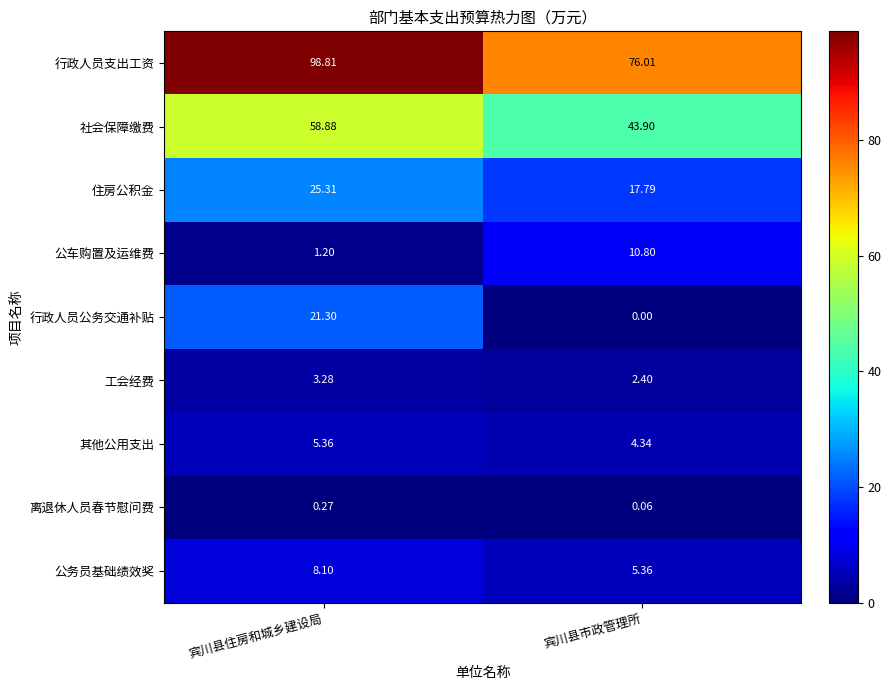

Rank the series at 宾川县住房和城乡建设局 from lowest to highest value.

离退休人员春节慰问费, 公车购置及运维费, 工会经费, 其他公用支出, 公务员基础绩效奖, 行政人员公务交通补贴, 住房公积金, 社会保障缴费, 行政人员支出工资